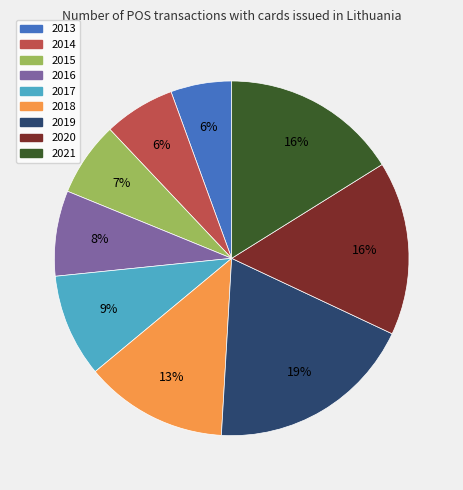

True or false: 2015 accounts for 7% of the total.

True